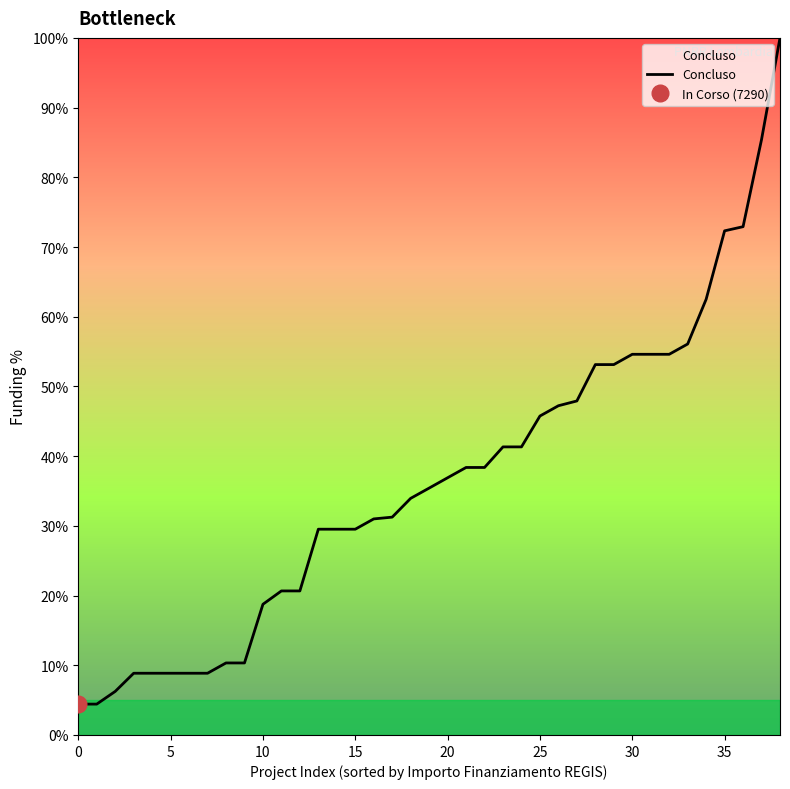

What is the lowest value of the Concluso series?

4.4